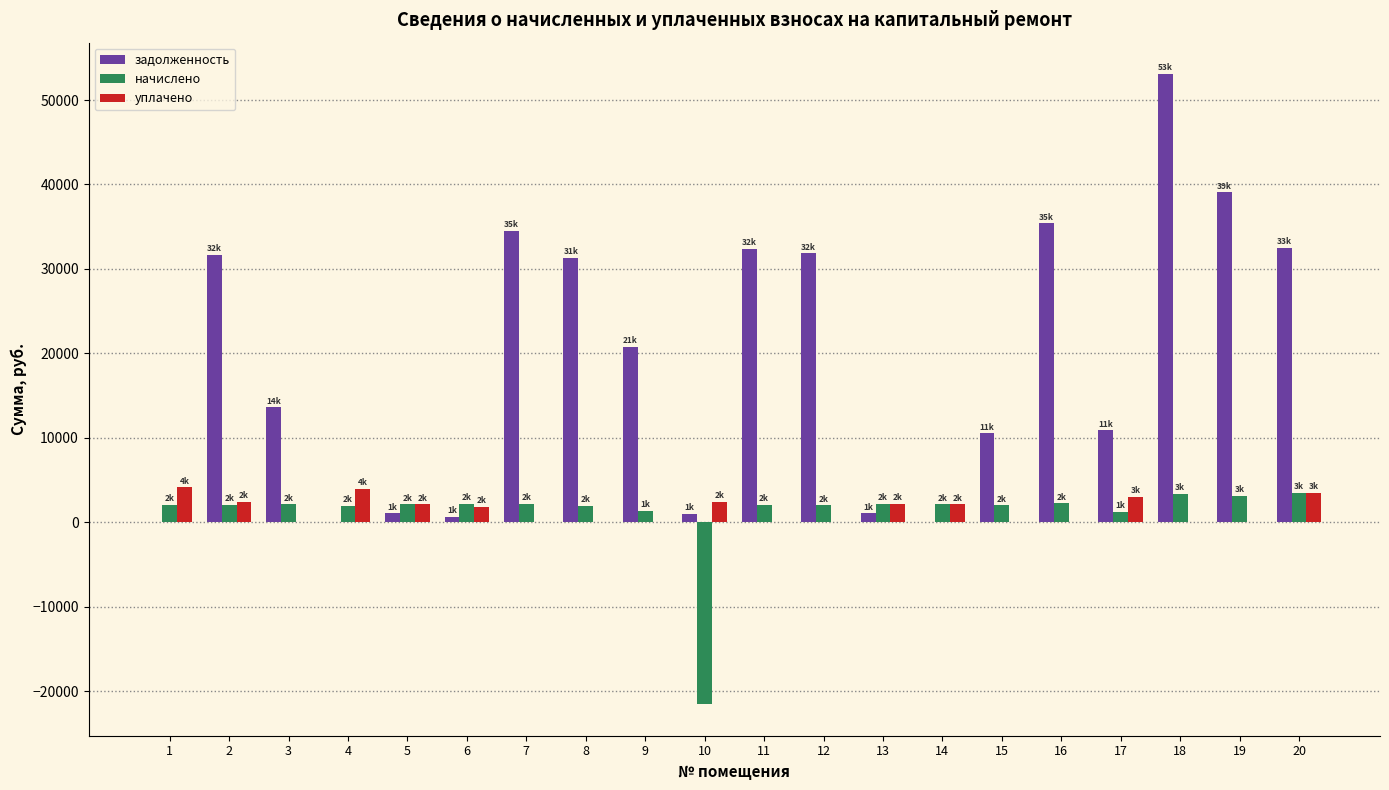

Count the number of categories in the chart.

20